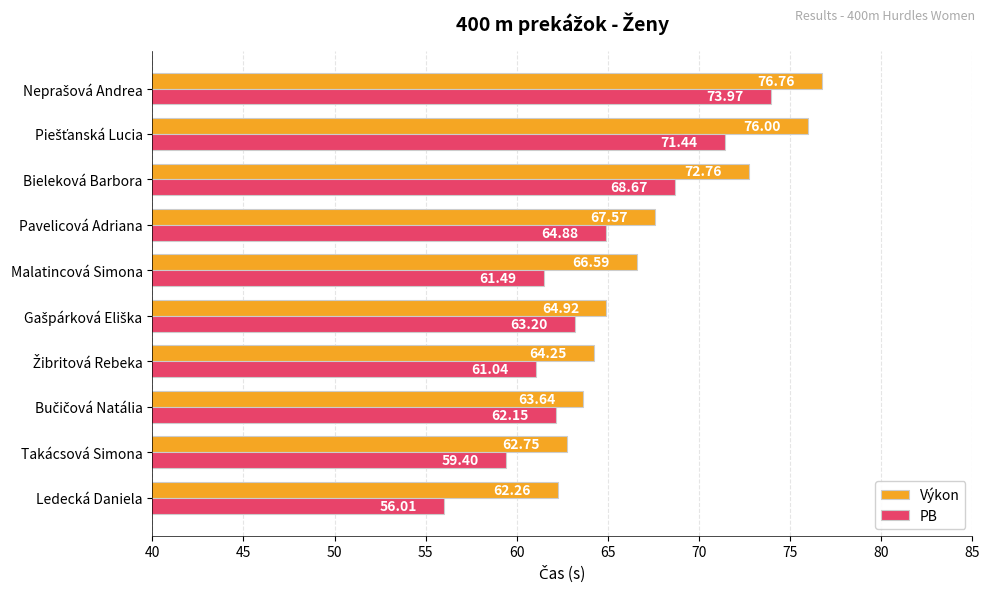

Which series has the largest range (max minus min)?

PB